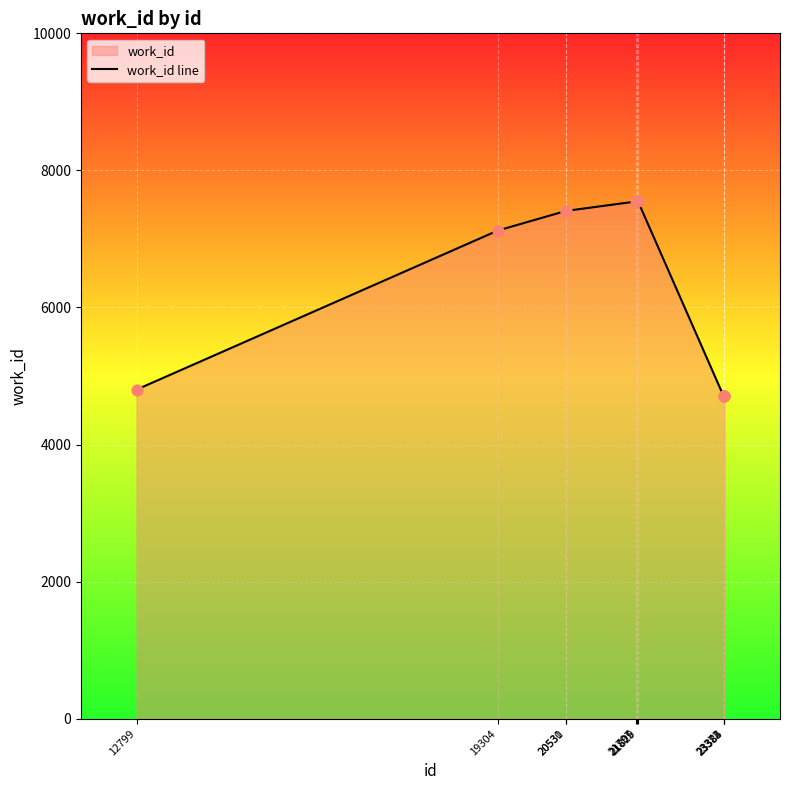

What is the change in value from 20530 to 21797?

+138